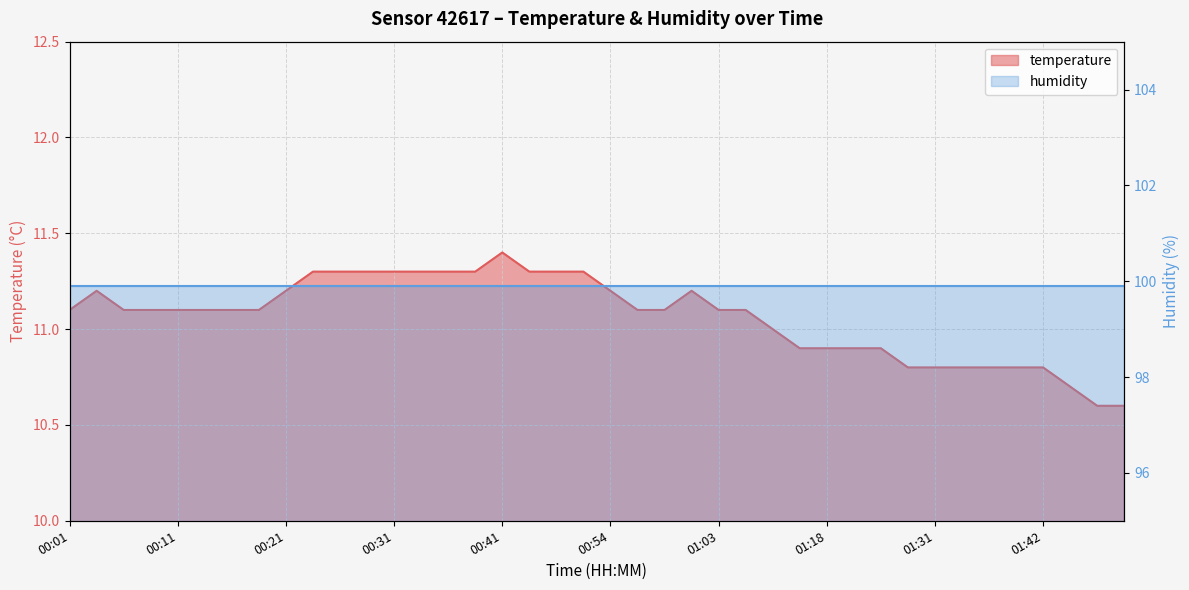

Where is the first local maximum?

00:03